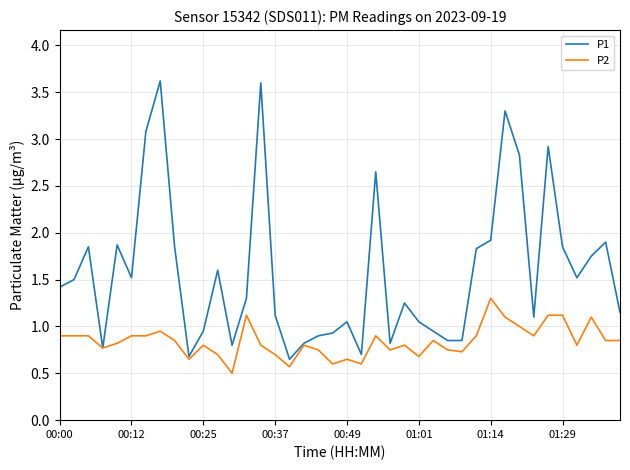

What is the maximum value shown in the chart?

3.6